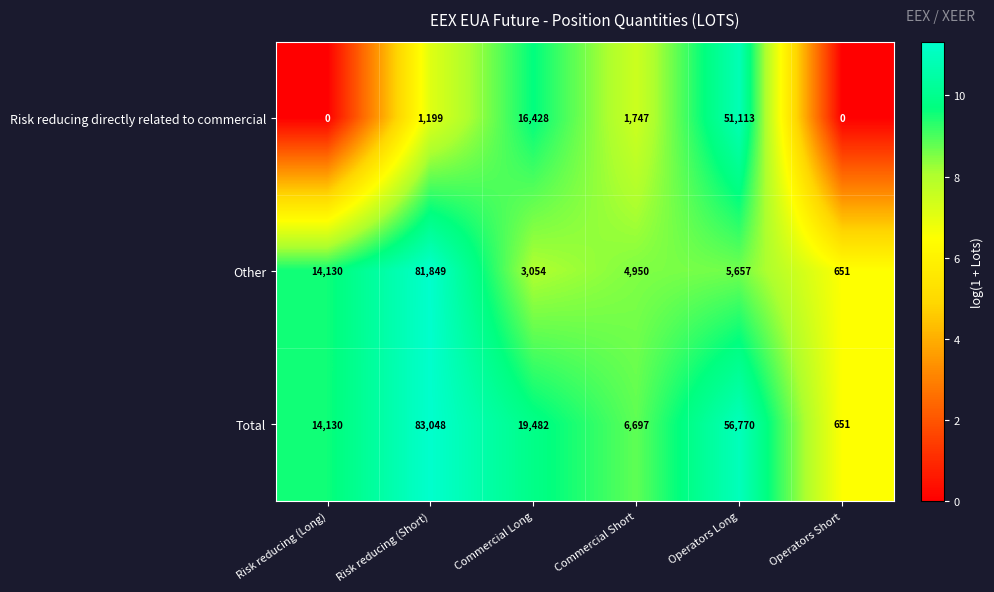

Which series has the widest spread of values?

Total